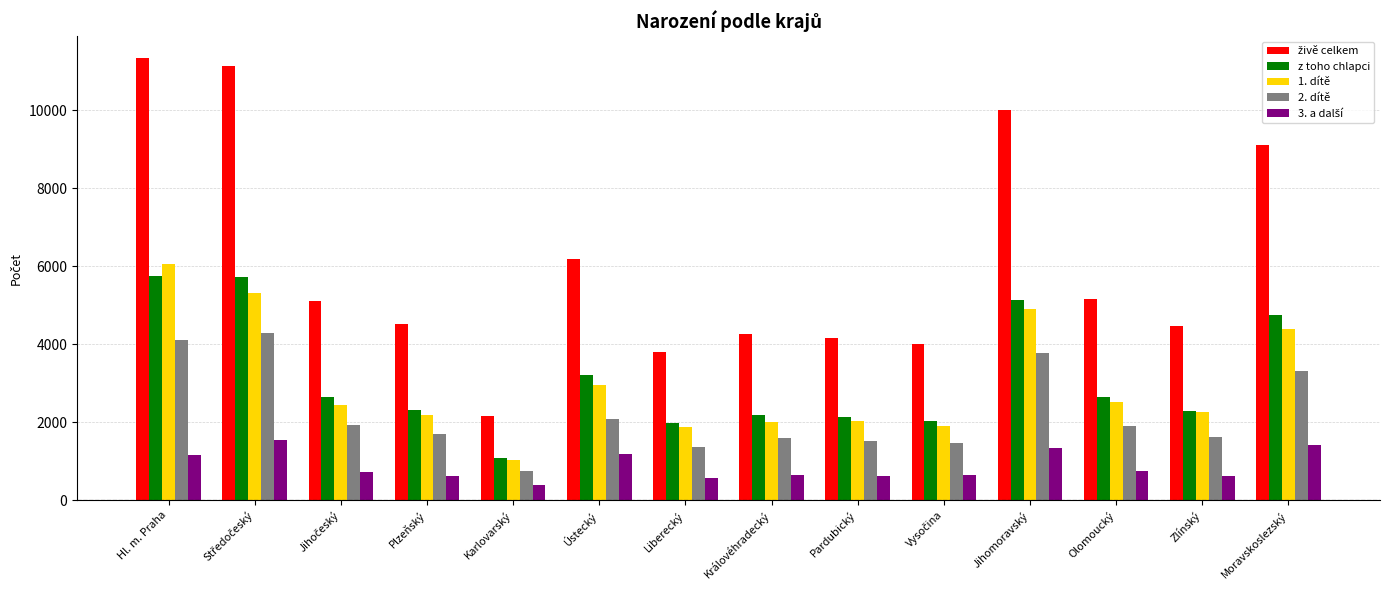

The 1. dítě series shows 3046 at Zlínský. True or false?

False